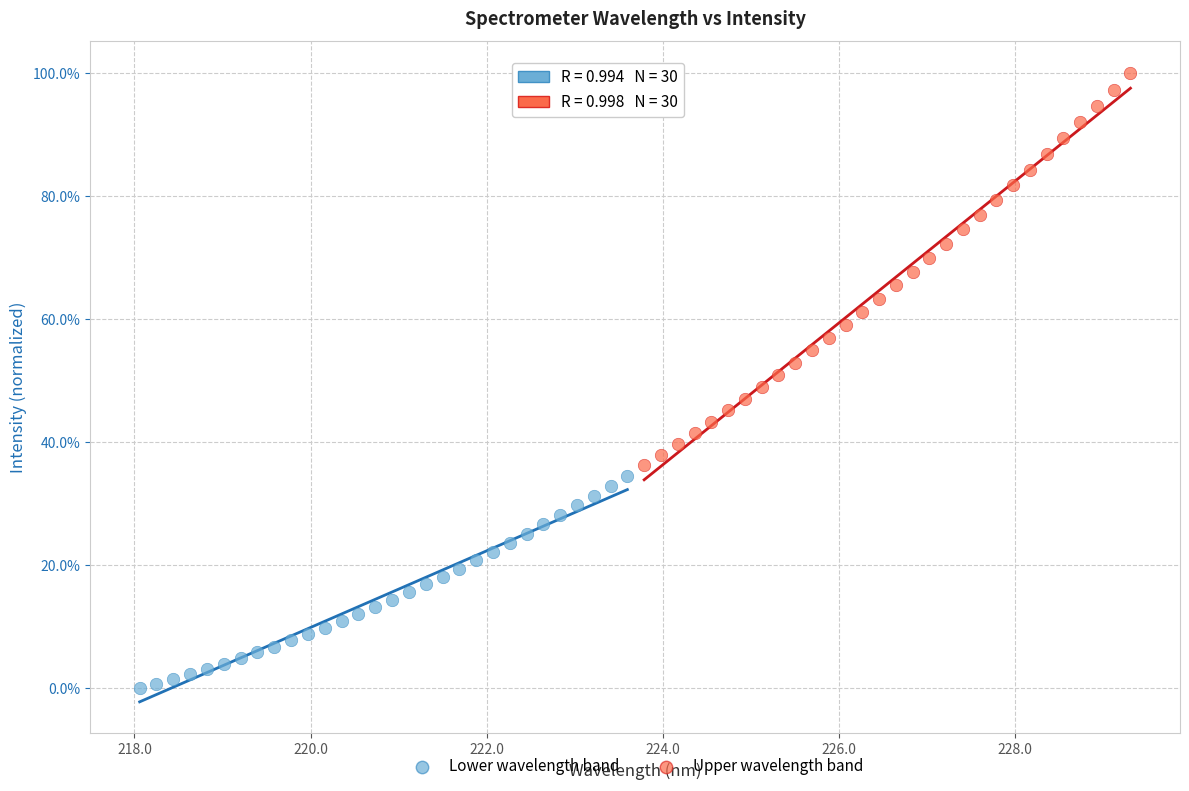

What are all the series names shown in the legend?

Lower wavelength band, Upper wavelength band